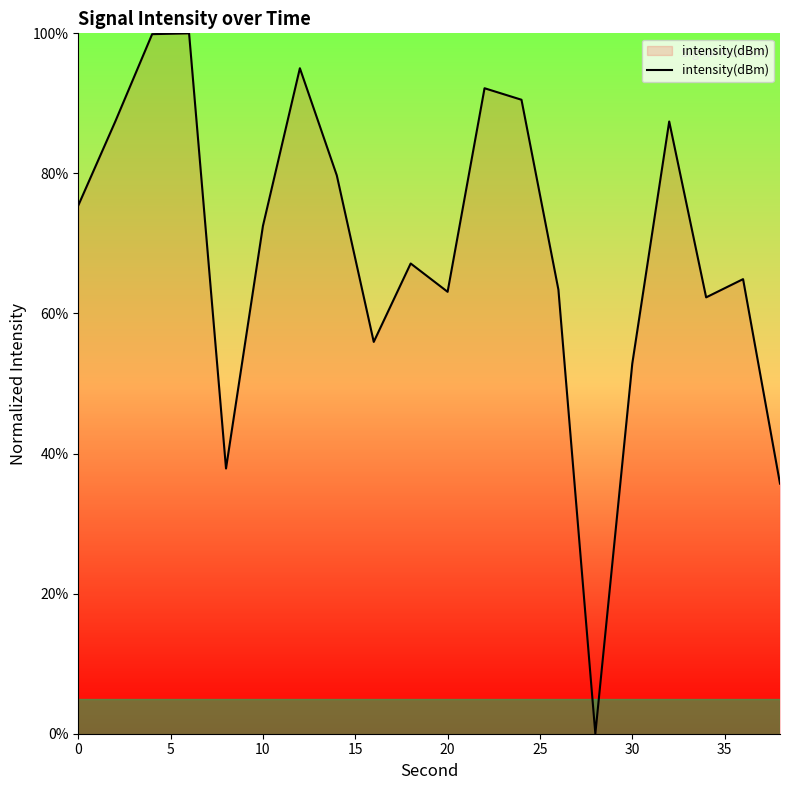

What is the maximum value shown in the chart?

100.0